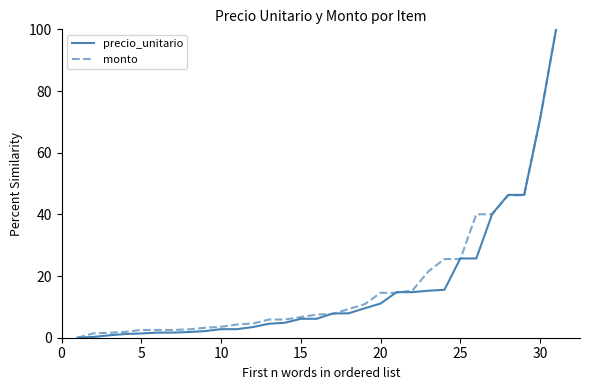

What is the maximum value shown in the chart?

100.0